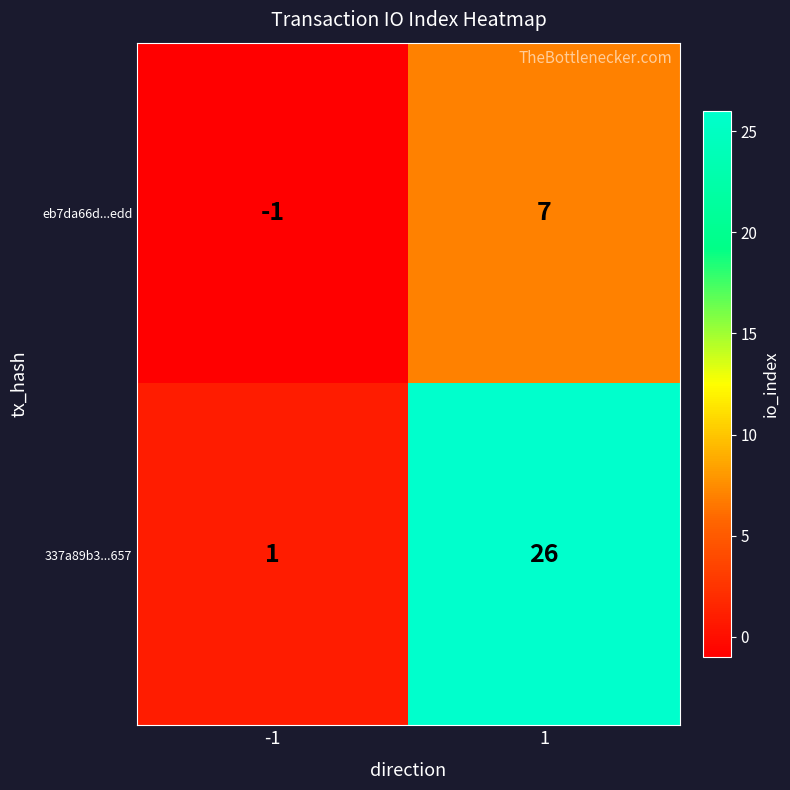

At which category does the chart reach its minimum across all series?

-1